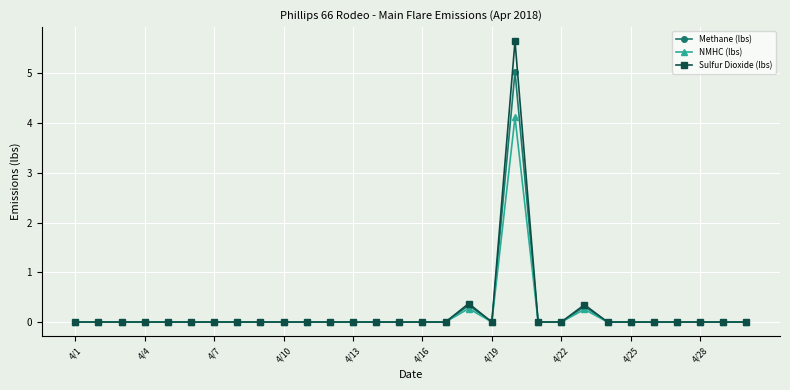

True or false: NMHC (lbs) has more than 2 interior local peaks.

True